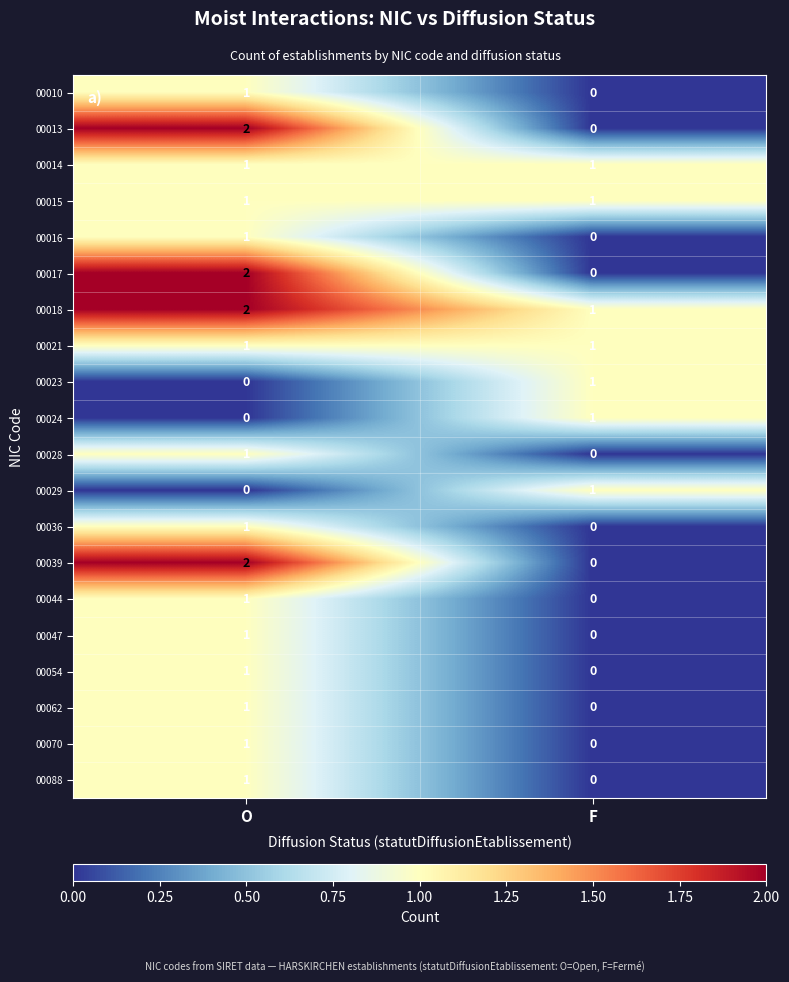

What is the spread (max minus min) of values at F?

1